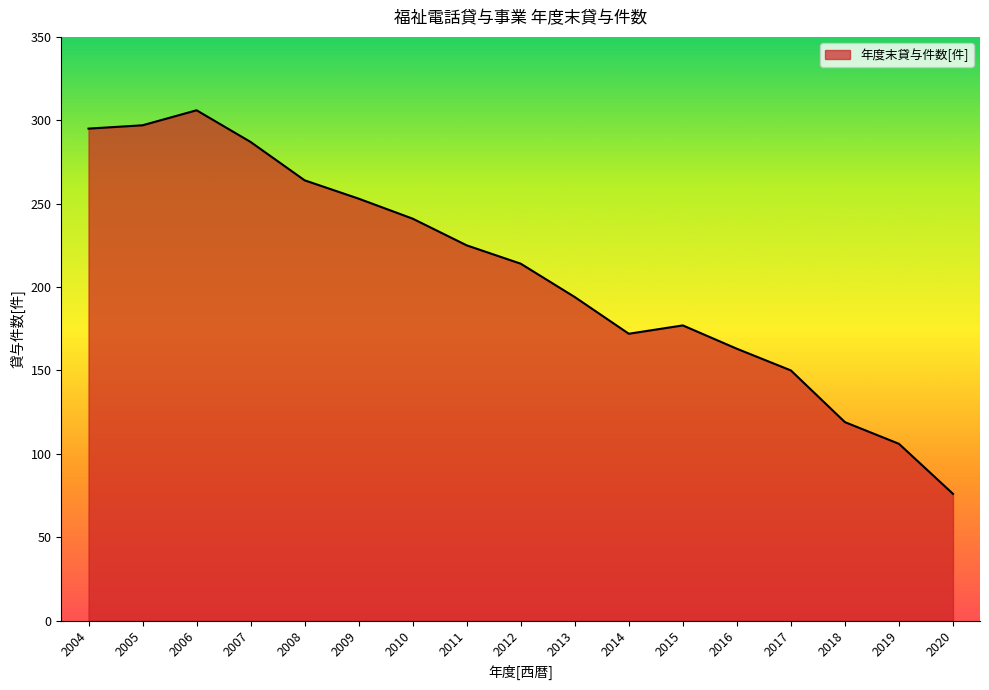

Count the number of categories in the chart.

17